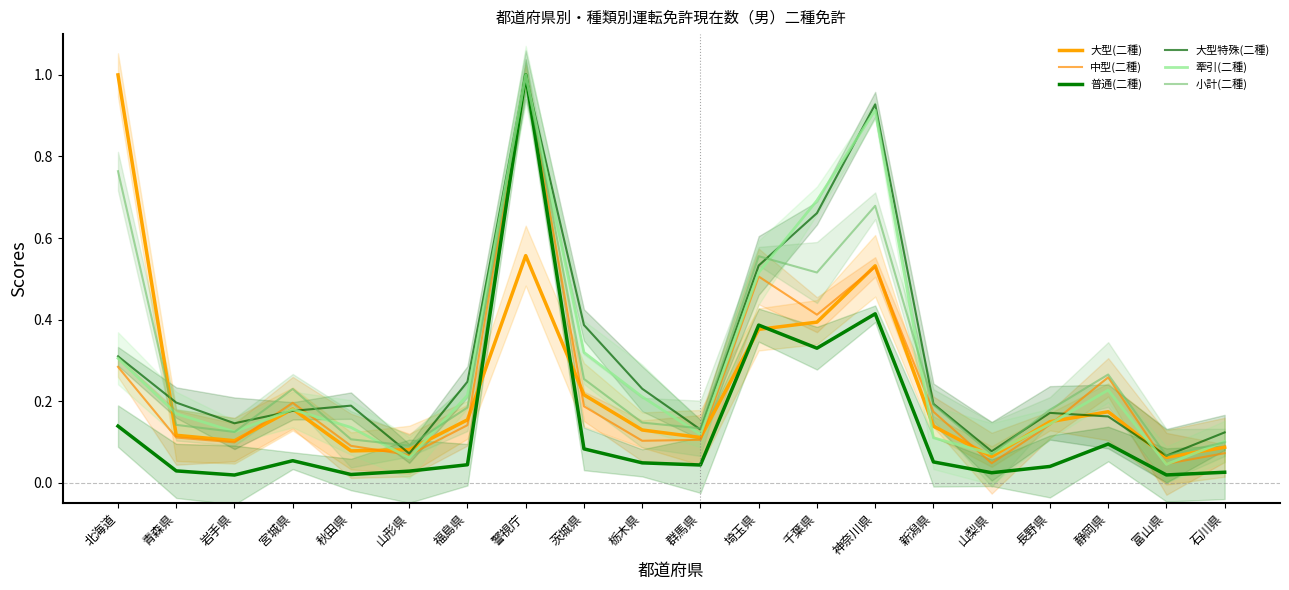

How many interior local peaks does the 小計(二種) series have?

5